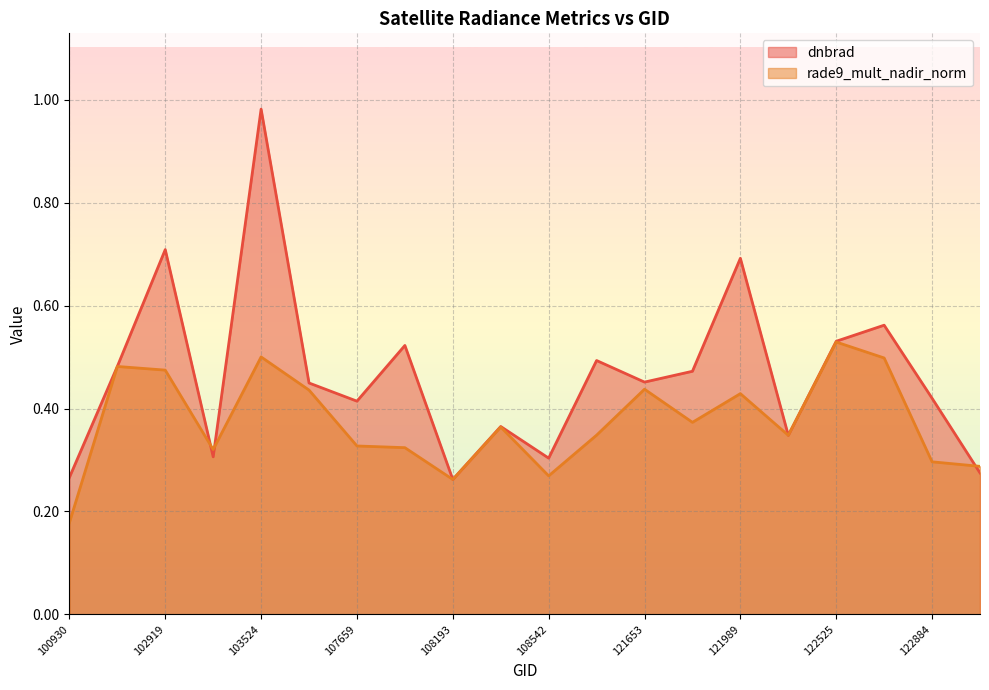

The value of dnbrad at 102919 is 0.7. True or false?

True